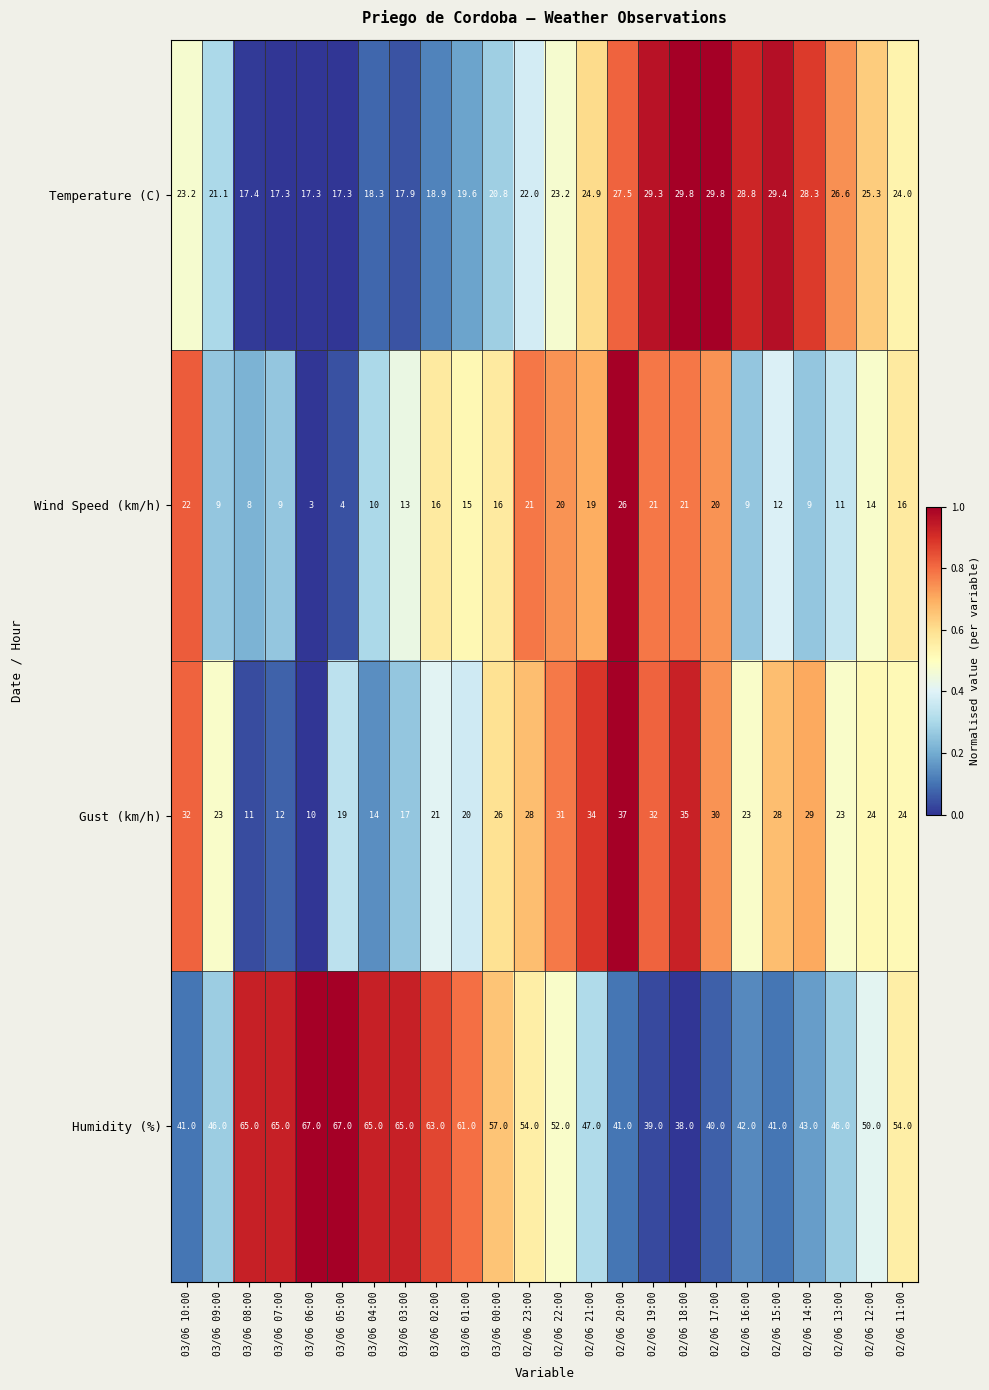

Which series has the largest range (max minus min)?

Humidity (%)